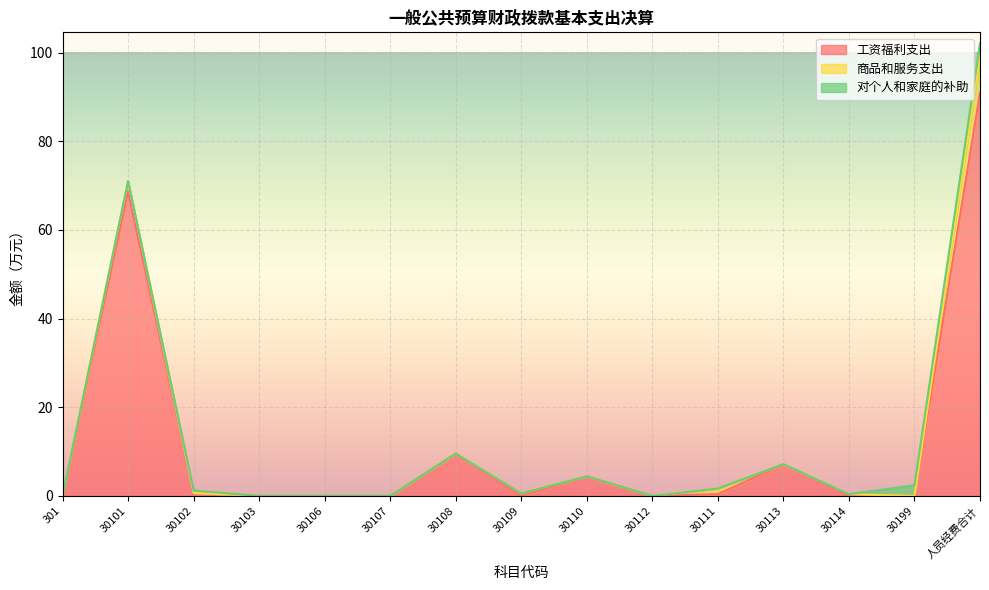

How many positive values does the 商品和服务支出 series have?

5